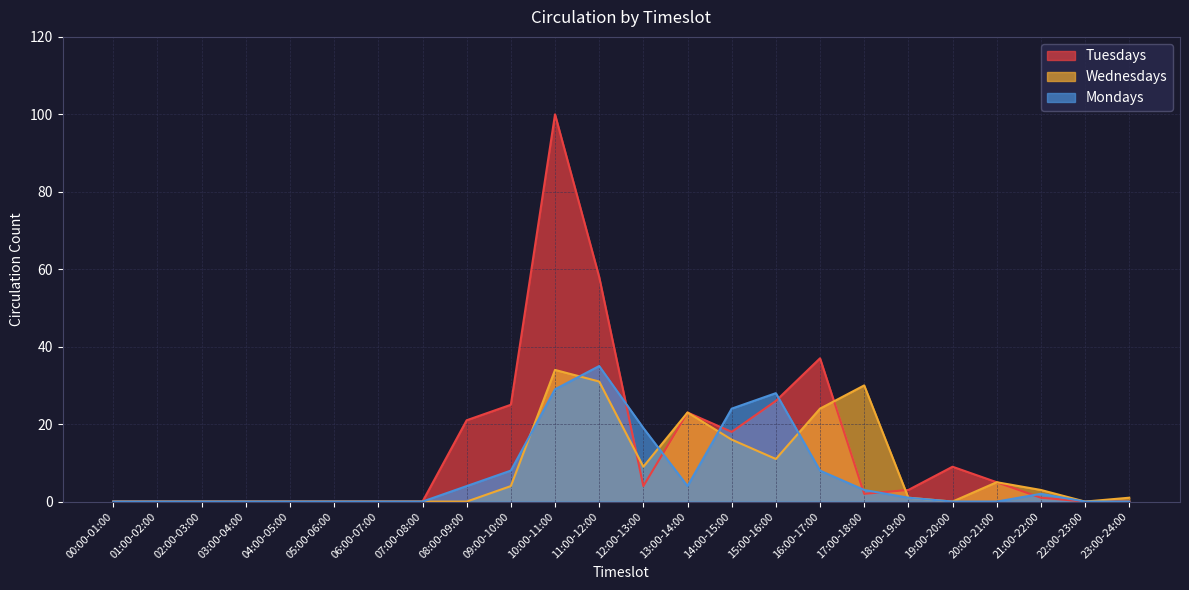

True or false: Tuesdays has a value of 0 at 06:00-07:00.

True